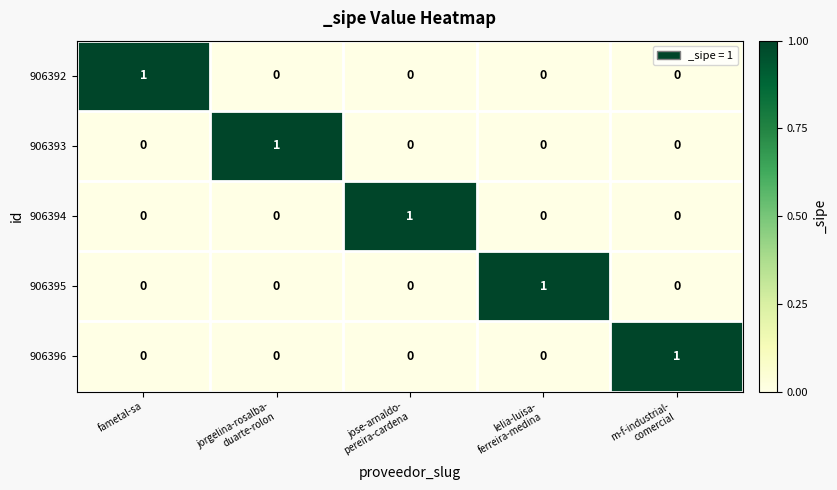

Reading right to left, extract all data points from this chart.

906392: 0	0	0	0	1
906393: 0	0	0	1	0
906394: 0	0	1	0	0
906395: 0	1	0	0	0
906396: 1	0	0	0	0